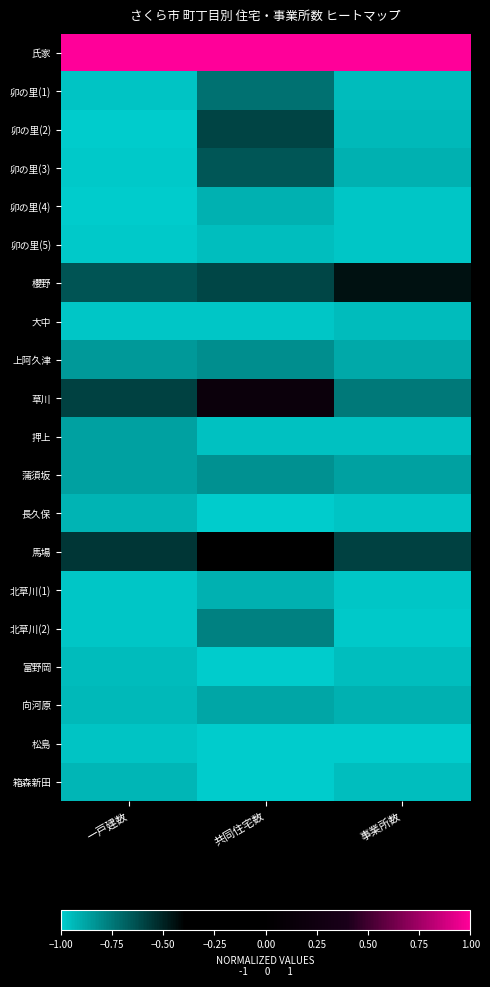

Which series has the widest spread of values?

草川